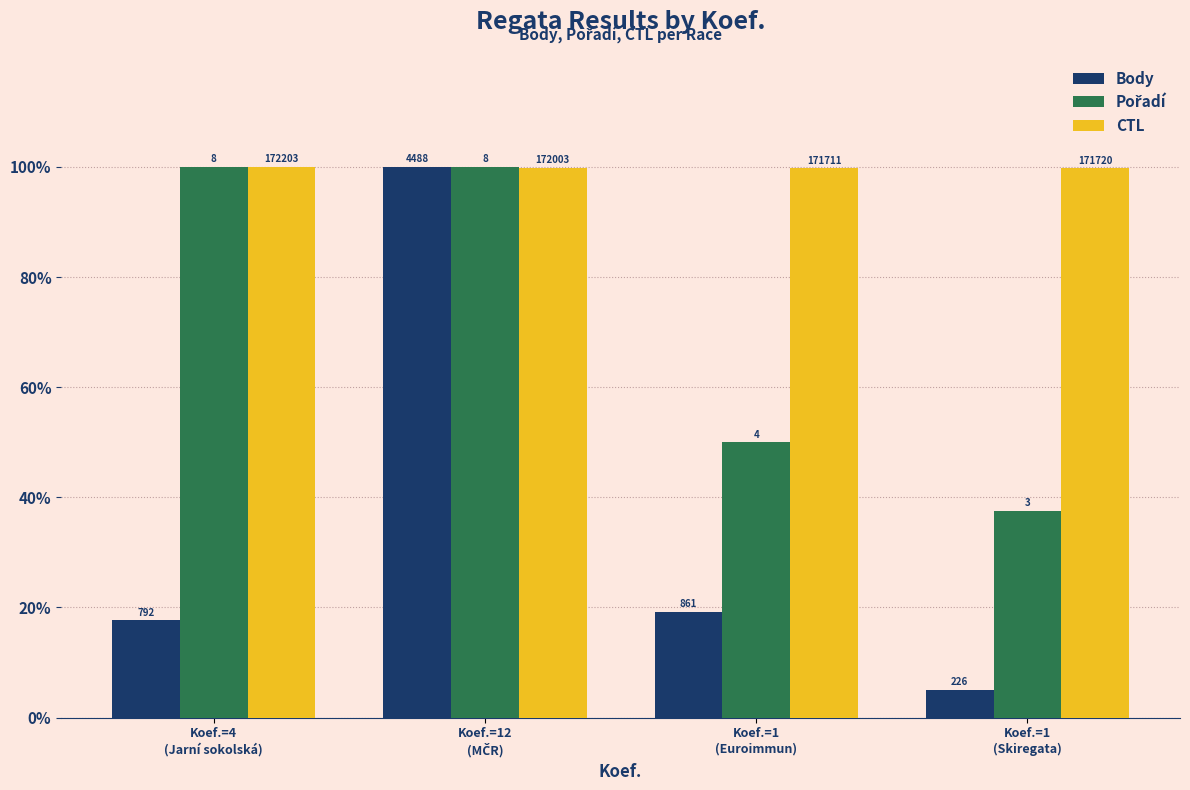

Are the bars grouped side by side (vs. stacked)?

Yes